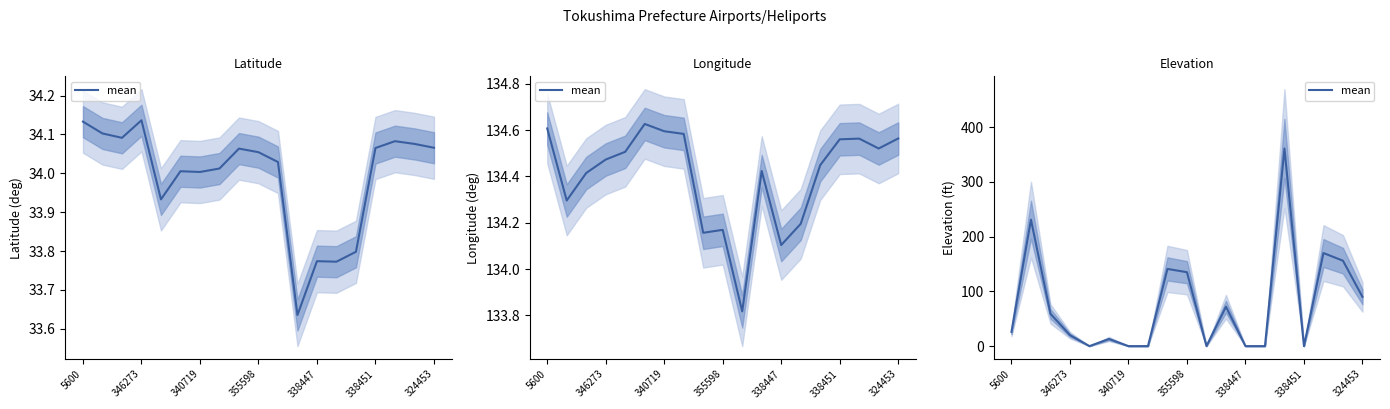

What is the sum of all values?

1474